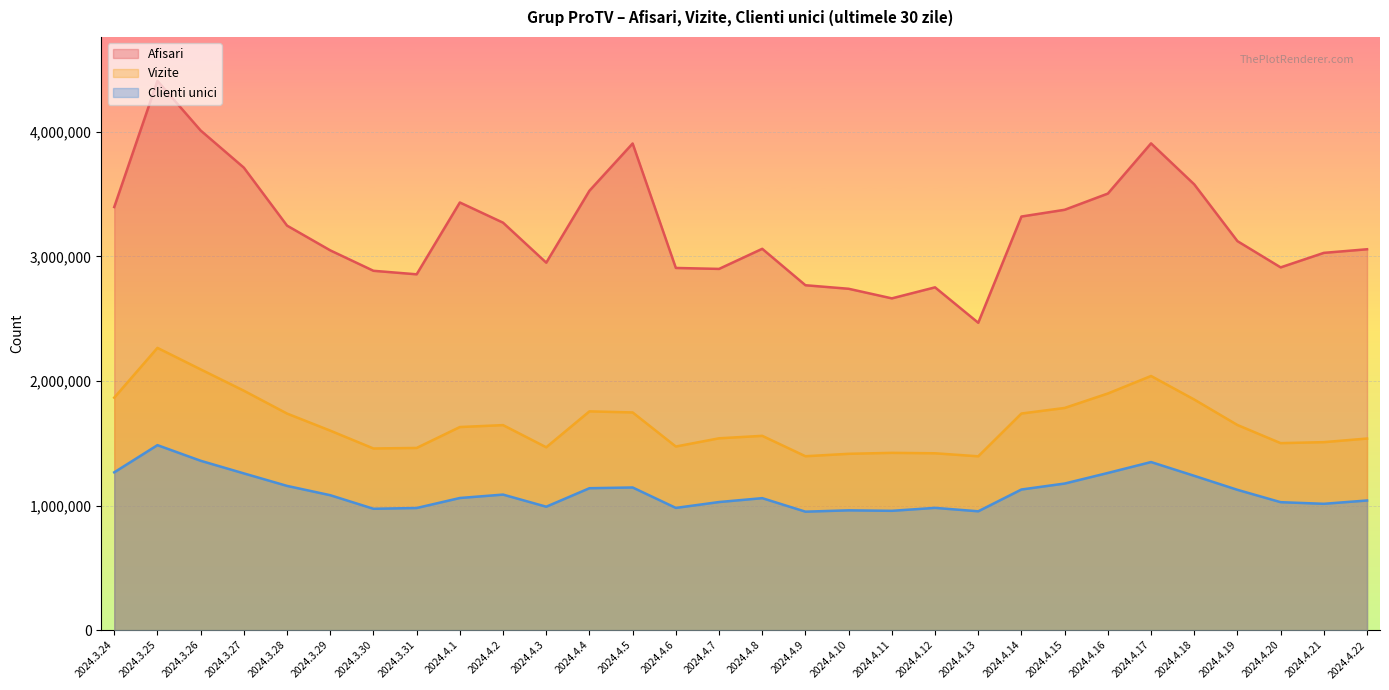

What is the difference between the maximum and second lowest values in the Afisari series?

1745567